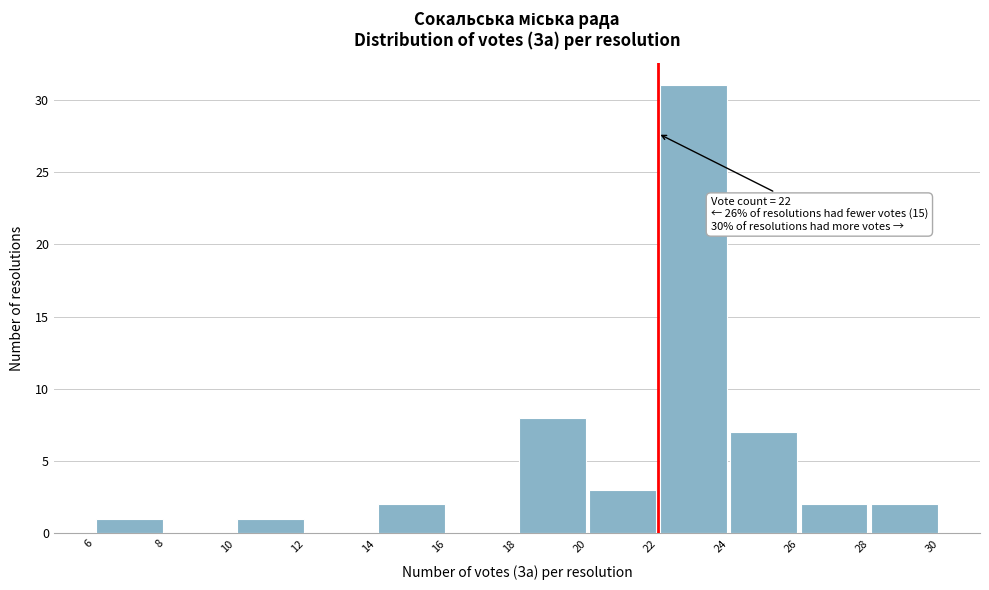

Over which range of the x-axis is the bar tallest?

22 to 24